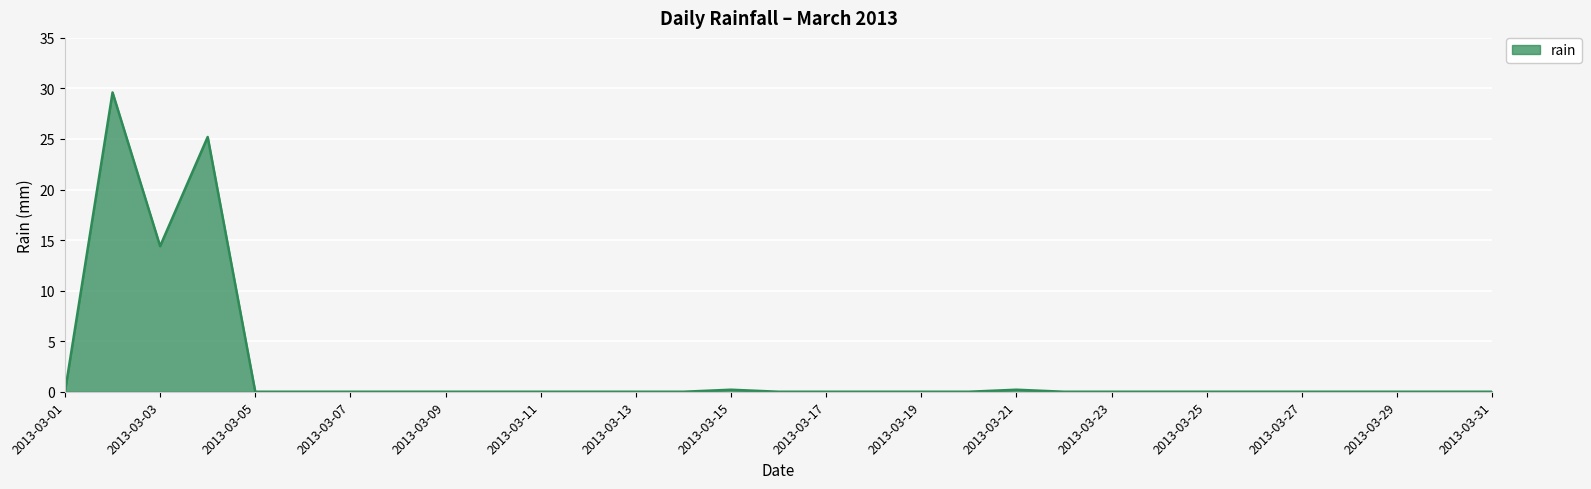

Reading right to left, extract all data points from this chart.

0.0	0.0	0.0	0.0	0.0	0.0	0.0	0.0	0.0	0.0	0.2	0.0	0.0	0.0	0.0	0.0	0.2	0.0	0.0	0.0	0.0	0.0	0.0	0.0	0.0	0.0	0.0	25.2	14.4	29.6	0.0